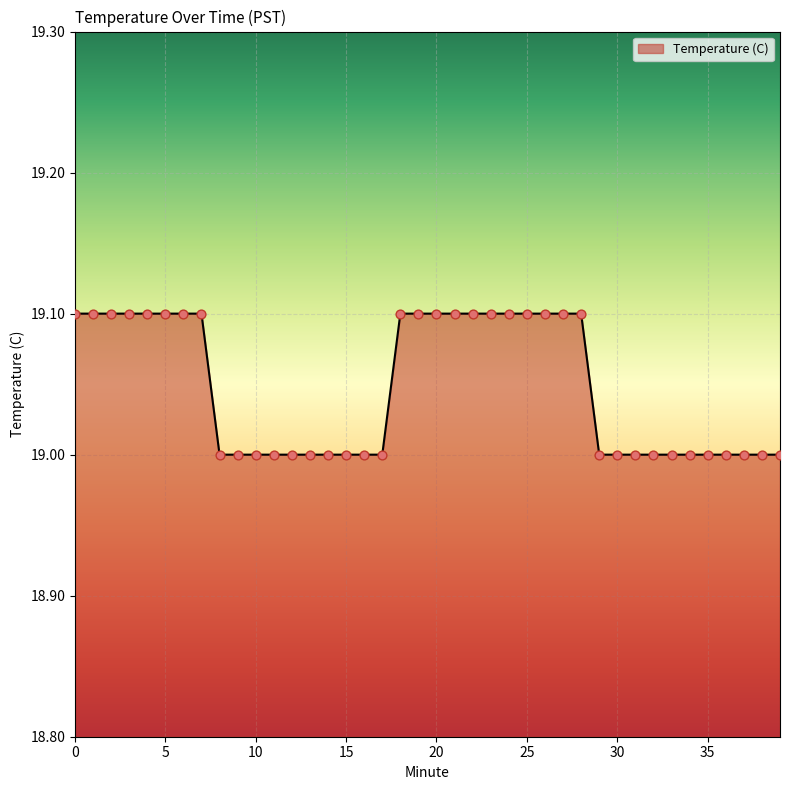

What is the minimum value shown in the chart?

19.0